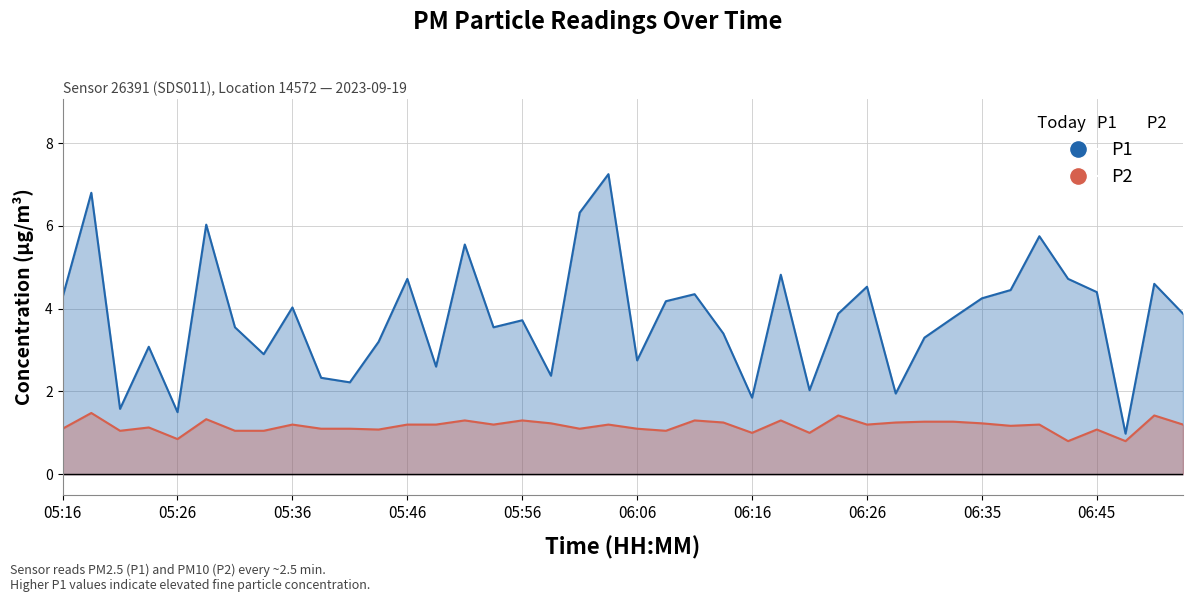

The value of P2 at 13 is 1.2. True or false?

True